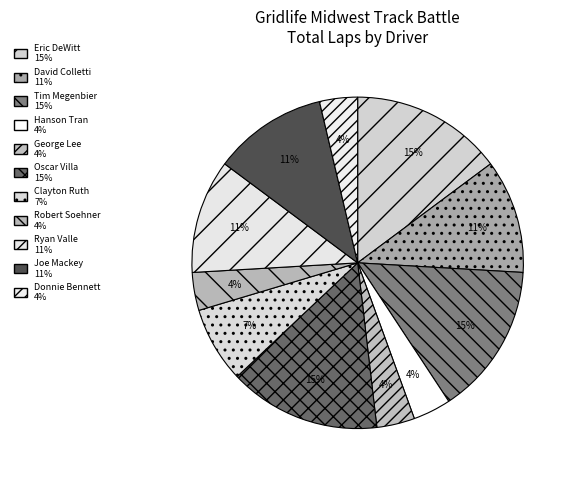

Is there any slice that represents more than half of the pie?

No